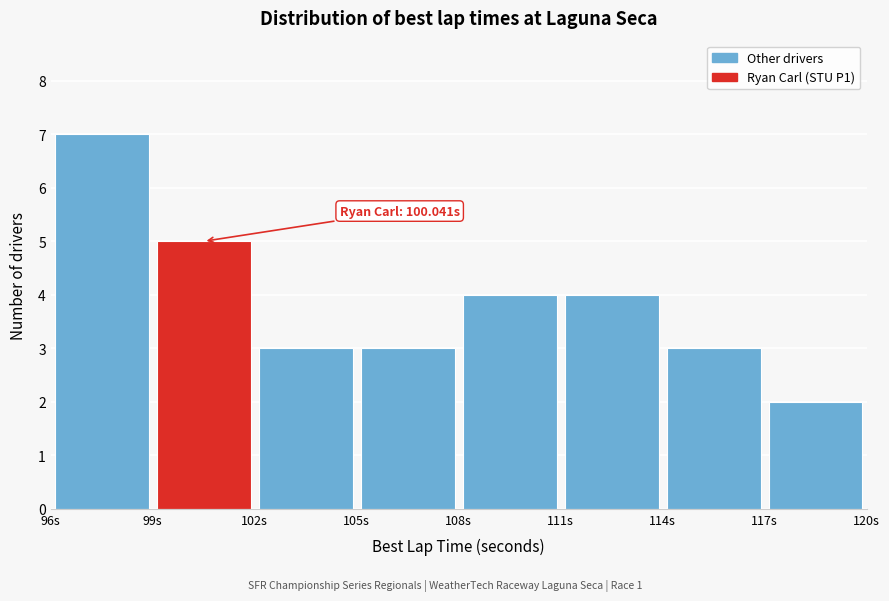

Over which range of the x-axis is the bar tallest?

96 to 99